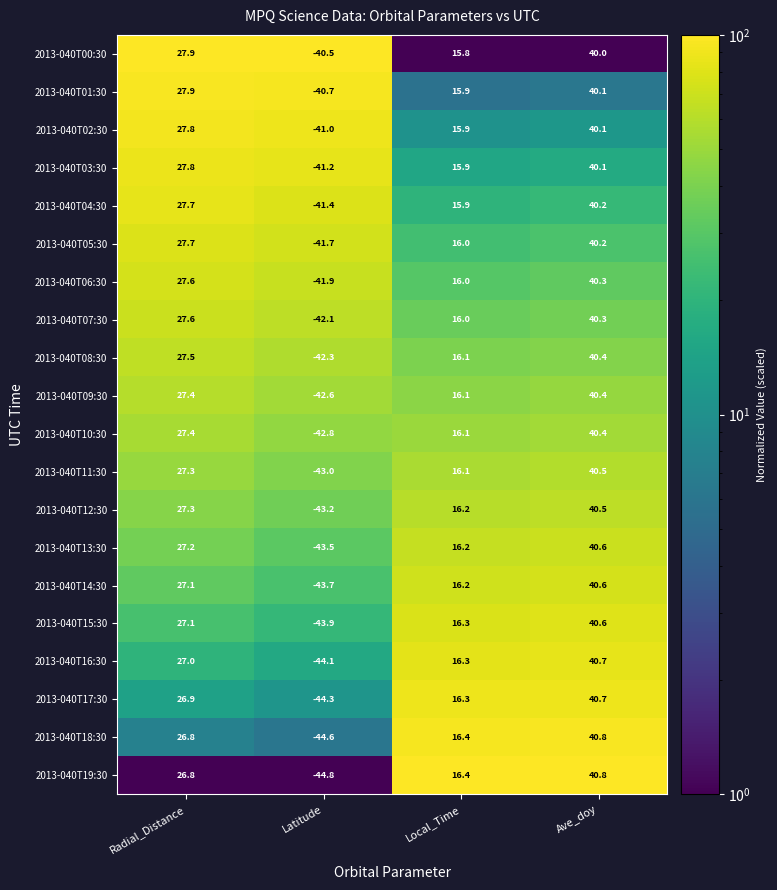

What is the difference between the 2013-040T01:30 values at Radial_Distance and Local_Time?

12.0